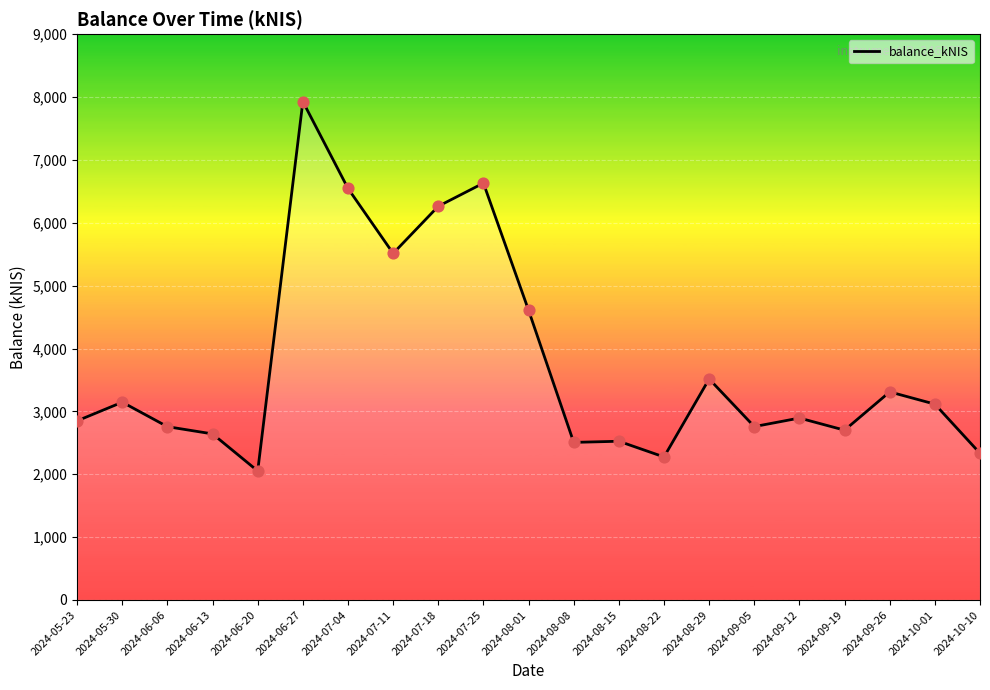

What is the ratio of the value at 2024-08-08 to the value at 2024-08-29?

0.7